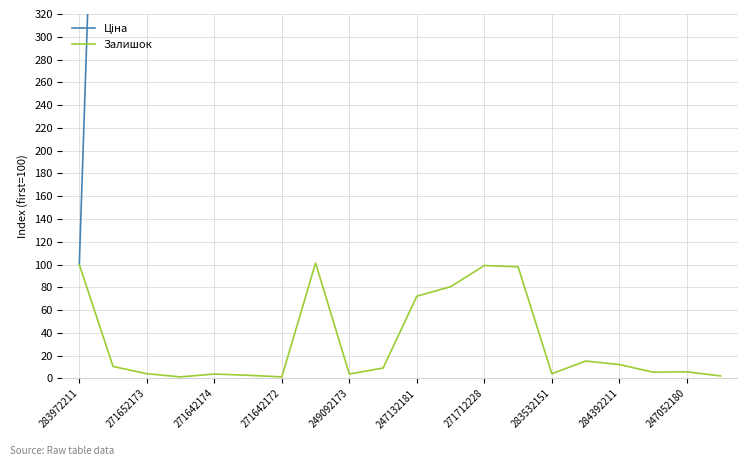

True or false: Залишок has a value of 100.0 at 283972211.

True